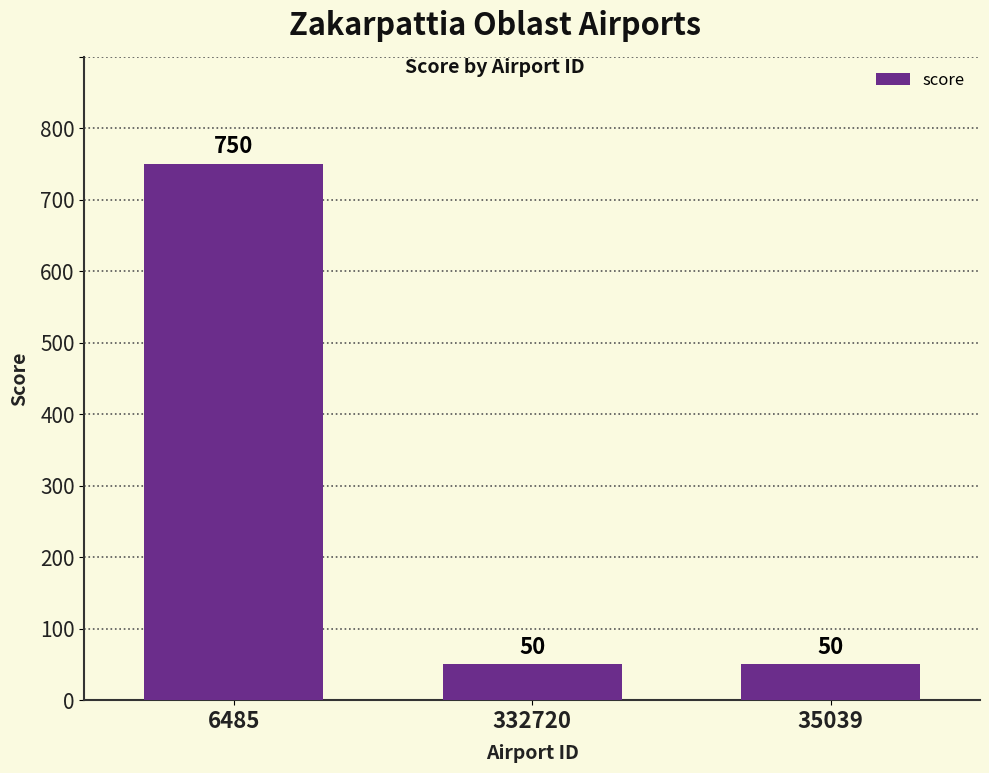

What is the label of the 1st bar from the left?

6485